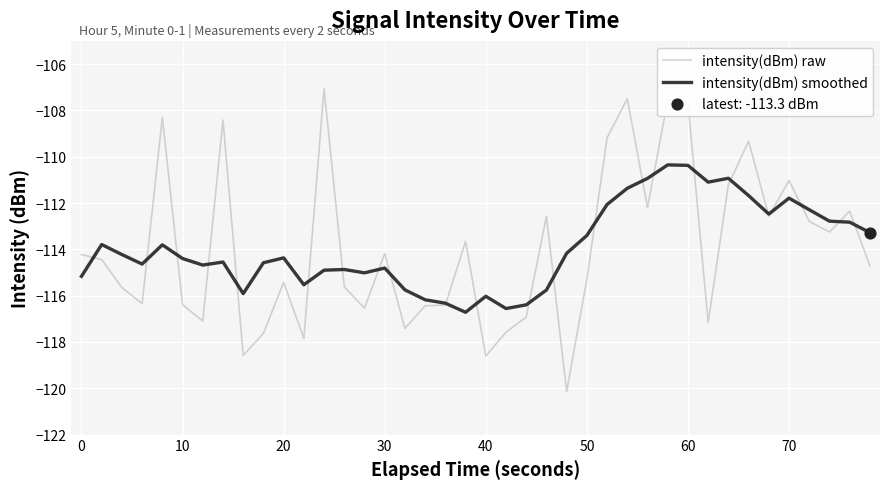

Rank the series by their maximum value, from highest to lowest.

intensity(dBm) raw, intensity(dBm) smoothed